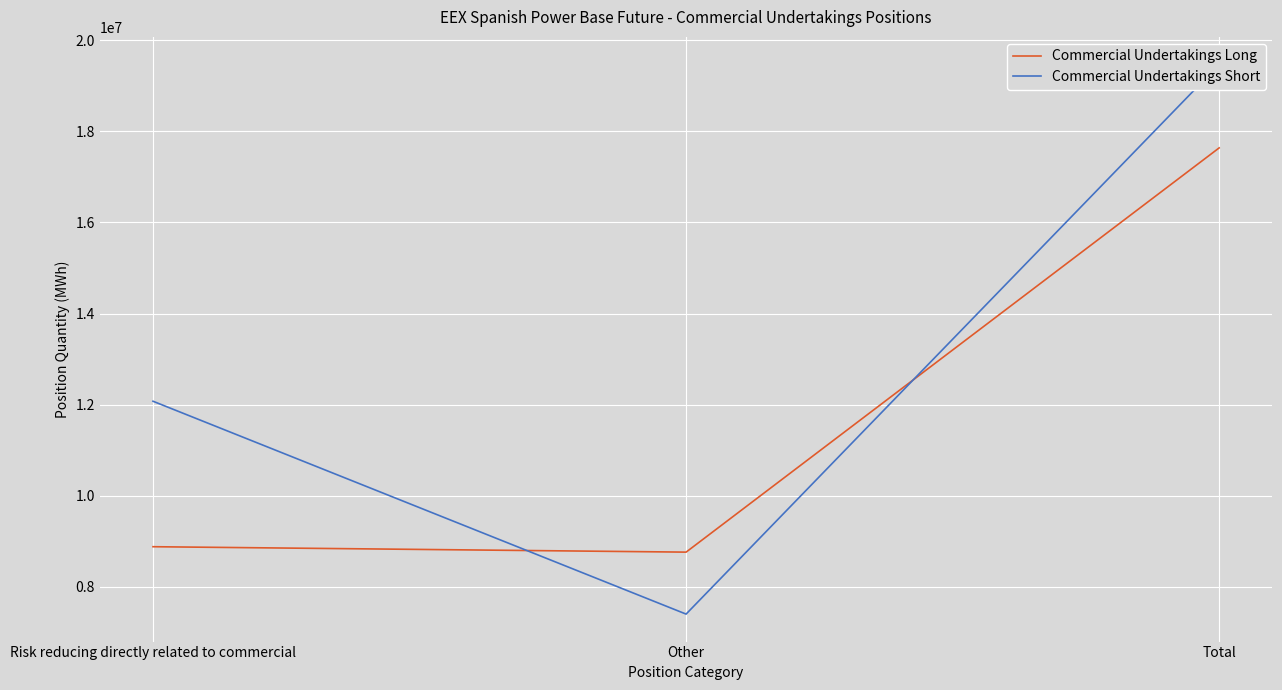

Count the Commercial Undertakings Short values in the range 7398909 to 19472920.

3